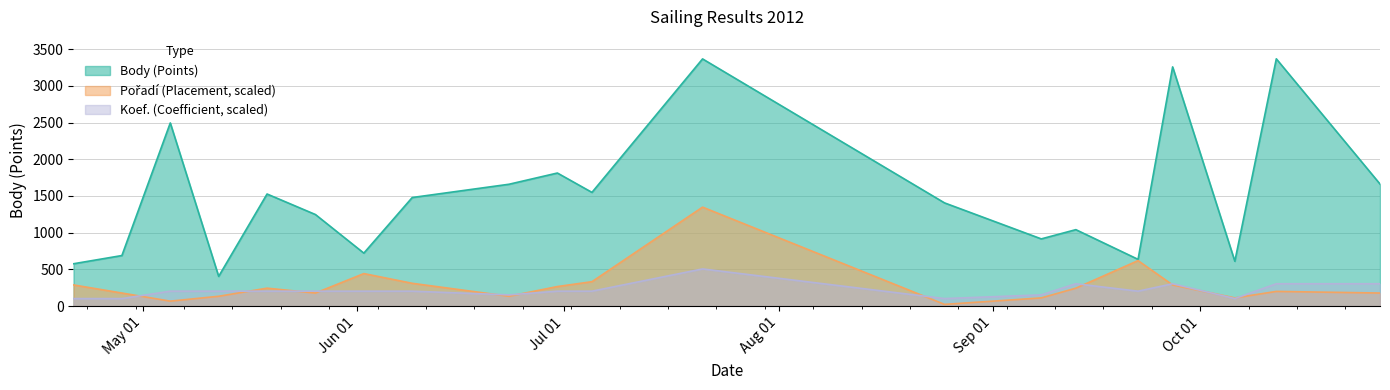

How many values in the Body series are below 1479?

10